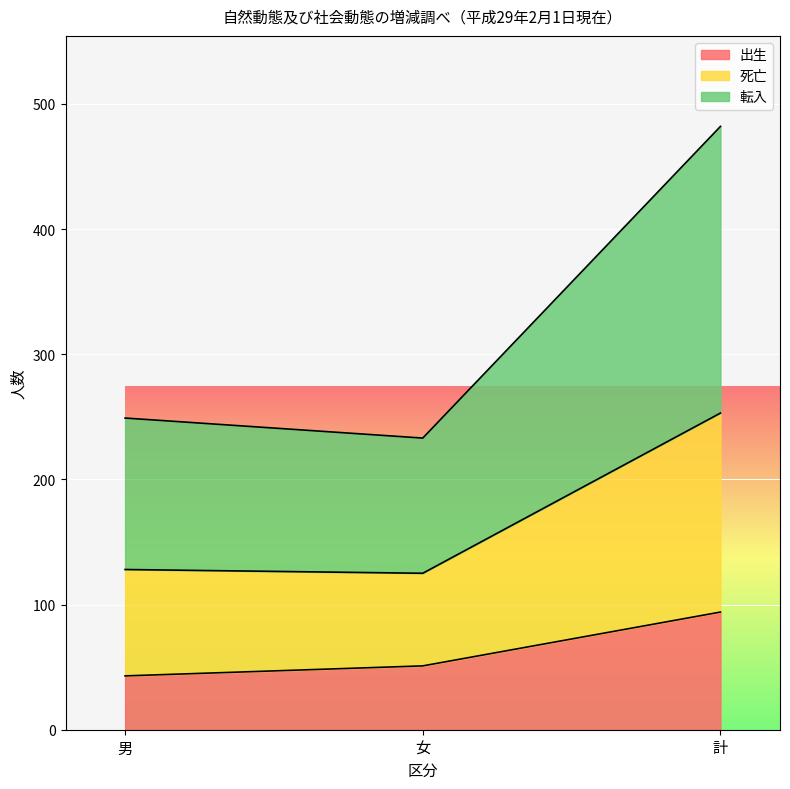

At which label does 出生 reach its peak?

計